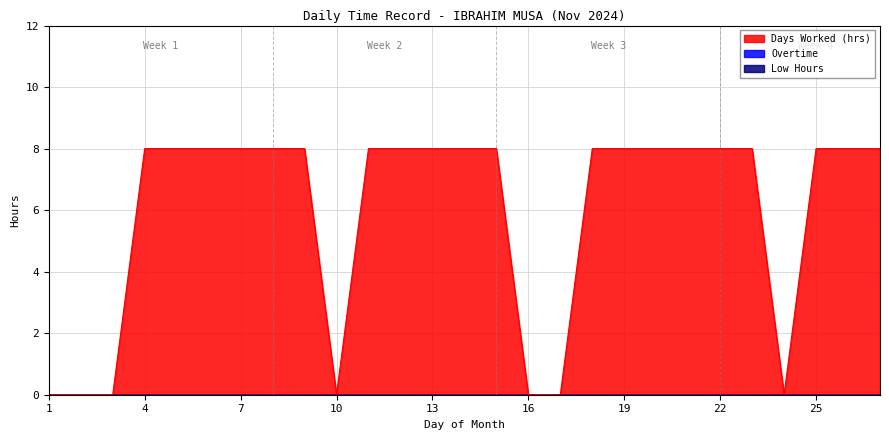

Is the value of Days Worked at 7 greater than the value of Low Hours at 19?

Yes